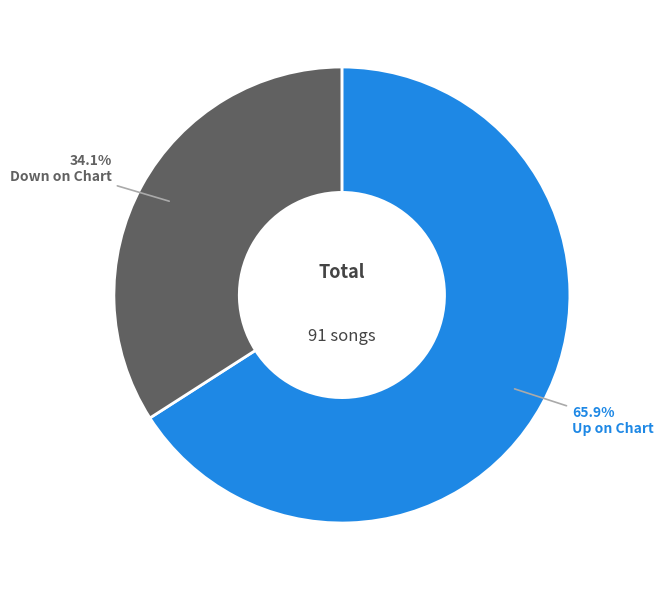

Does any single category account for the majority?

Yes